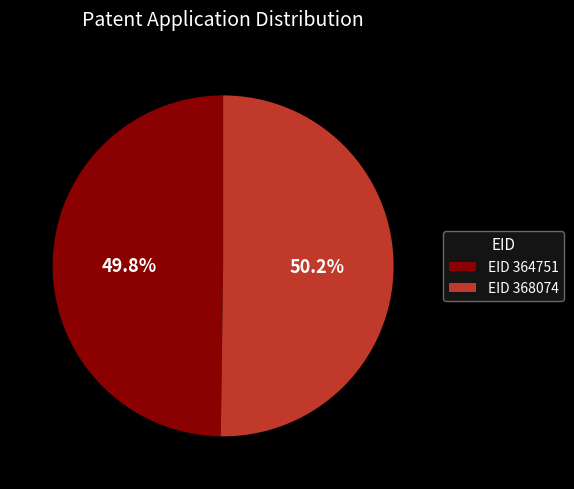

What is the ratio of the value at EID 364751 to the value at EID 368074?

1.0